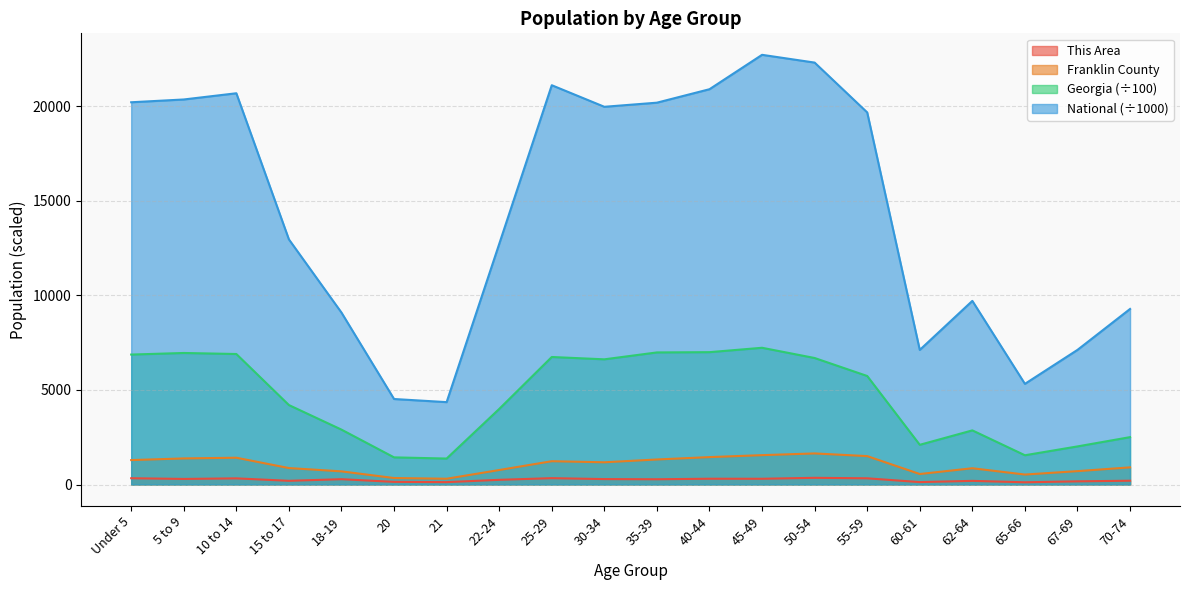

Does the chart display data point markers on the line(s)?

No